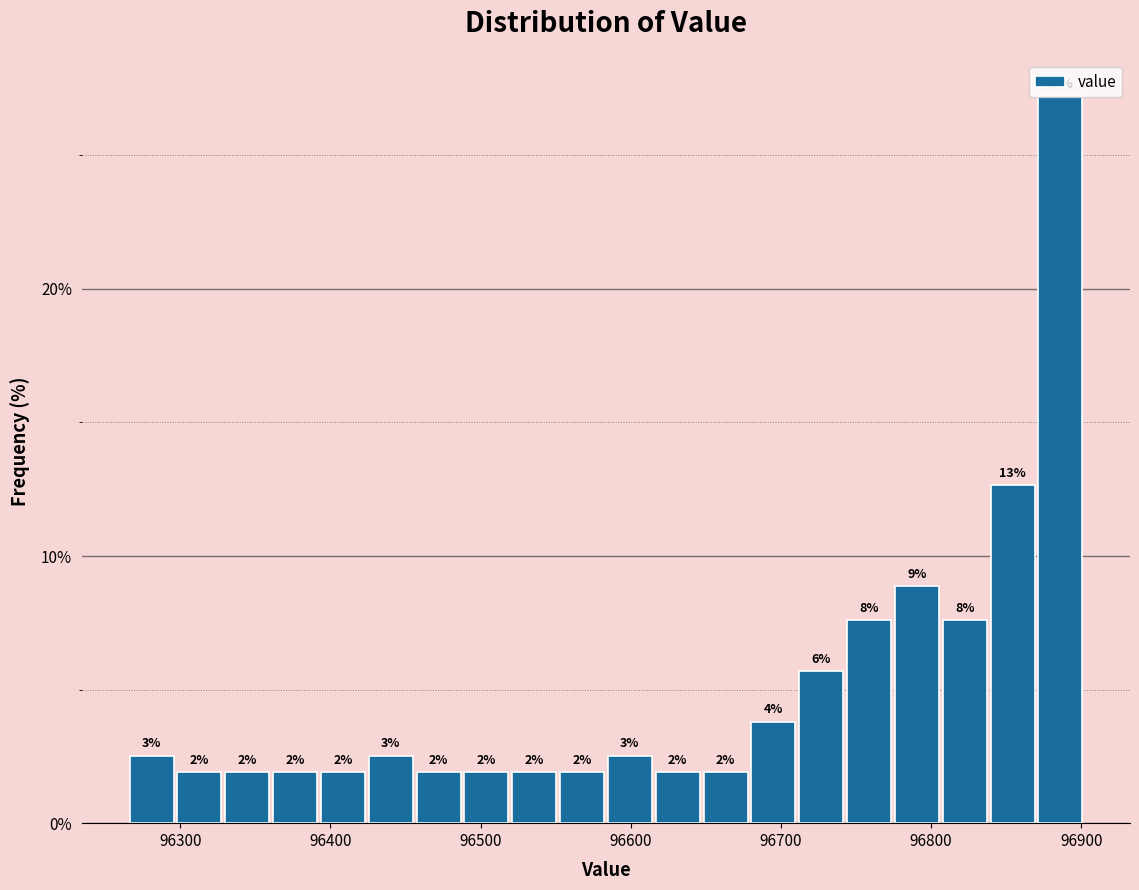

Read against the x-axis, roughly where is the centre of the tallest bar?

96890